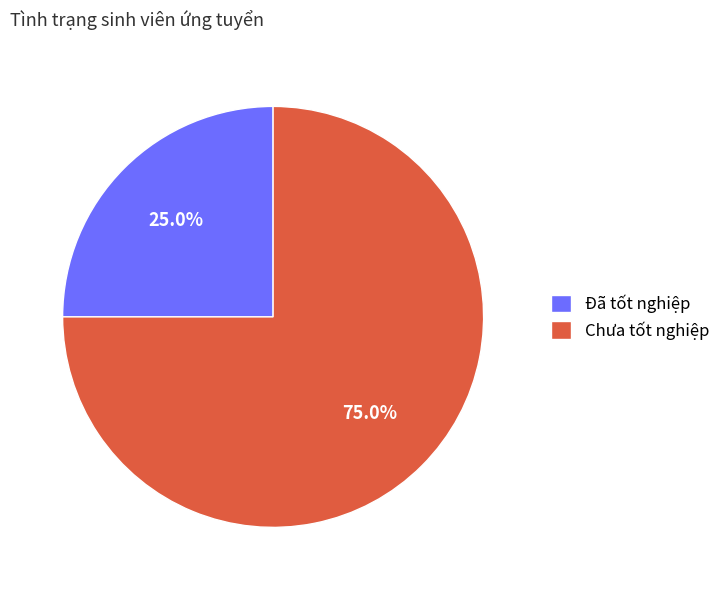

Is there a majority slice in this chart?

Yes